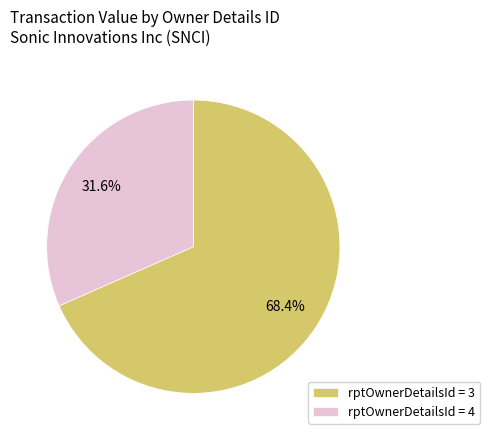

Do rptOwnerDetailsId = 3 and rptOwnerDetailsId = 4 together represent more than half of the pie?

Yes